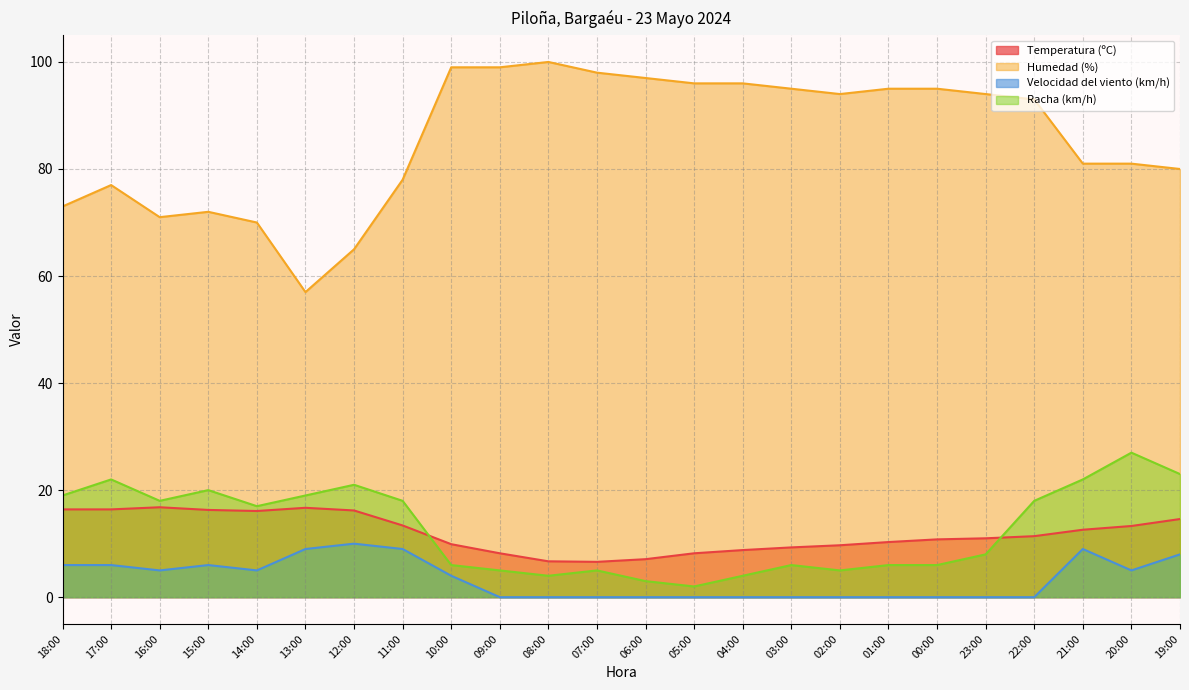

What is the label of the 23rd point from the right?

17:00